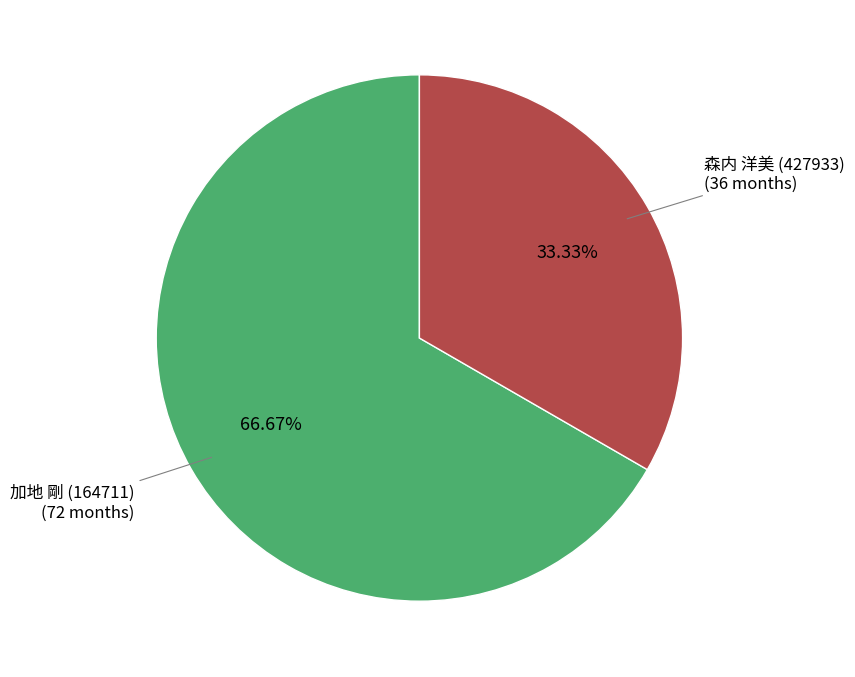

Is there any slice that represents more than half of the pie?

Yes